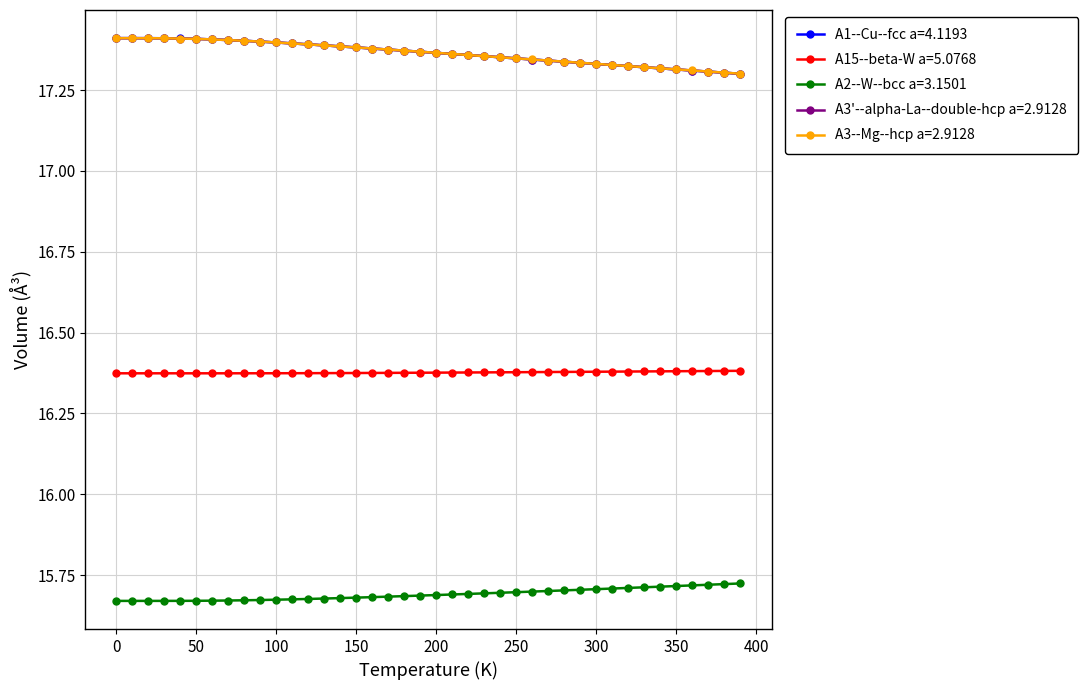

Count the A3--Mg--hcp a=2.9128 values in the range 17 to 18.

40